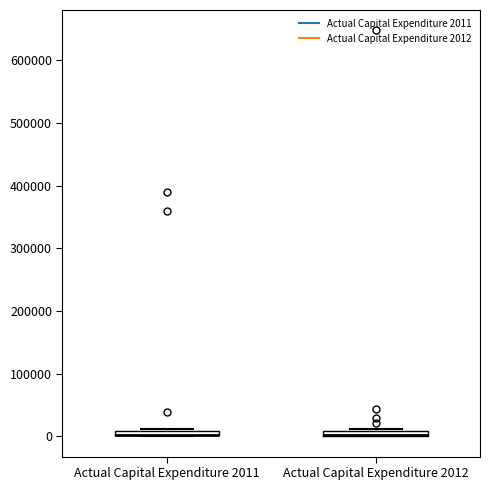

Where is the upper edge of the box for Actual Capital Expenditure 2012 on the y-axis? The values are not printed on the chart, so give them approximately, as read against the axis.

10000